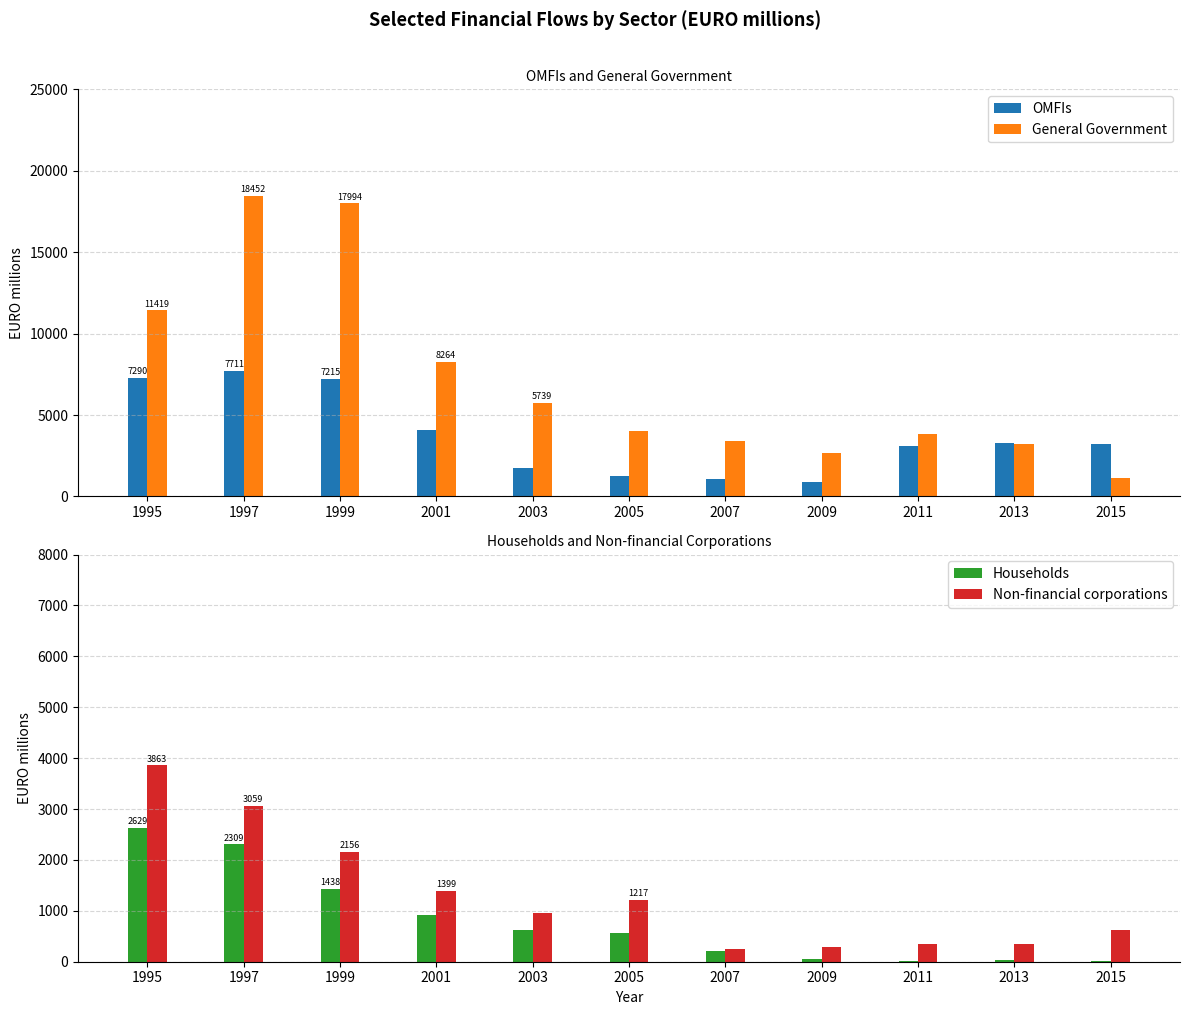

What is the smallest value displayed?

12